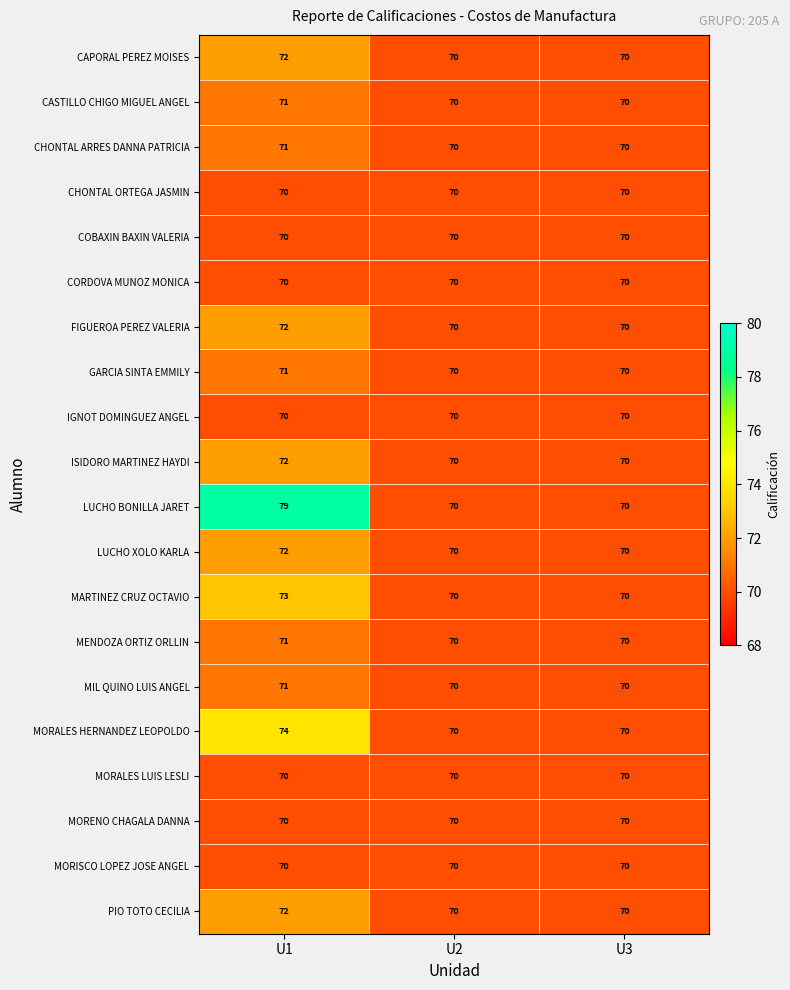

The value of GARCIA SINTA EMMILY at U2 is 70. True or false?

True